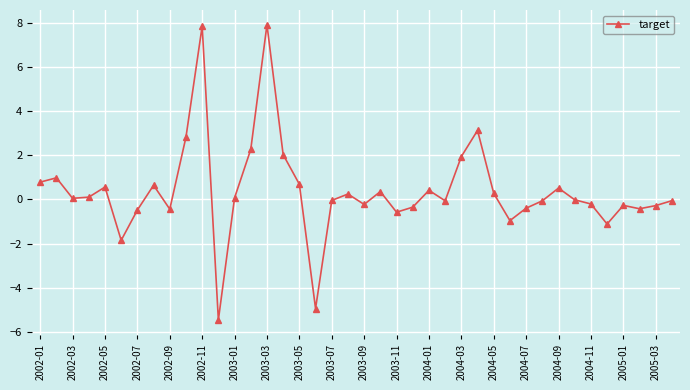

What is the difference between the maximum and minimum values?

13.4